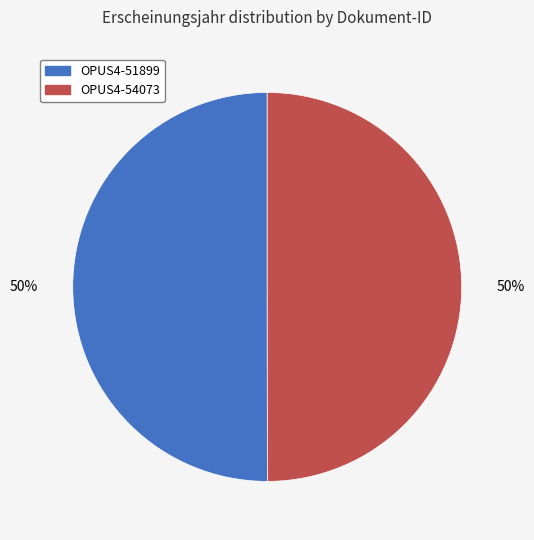

Combined, do OPUS4-54073 and OPUS4-51899 account for over 50%?

Yes